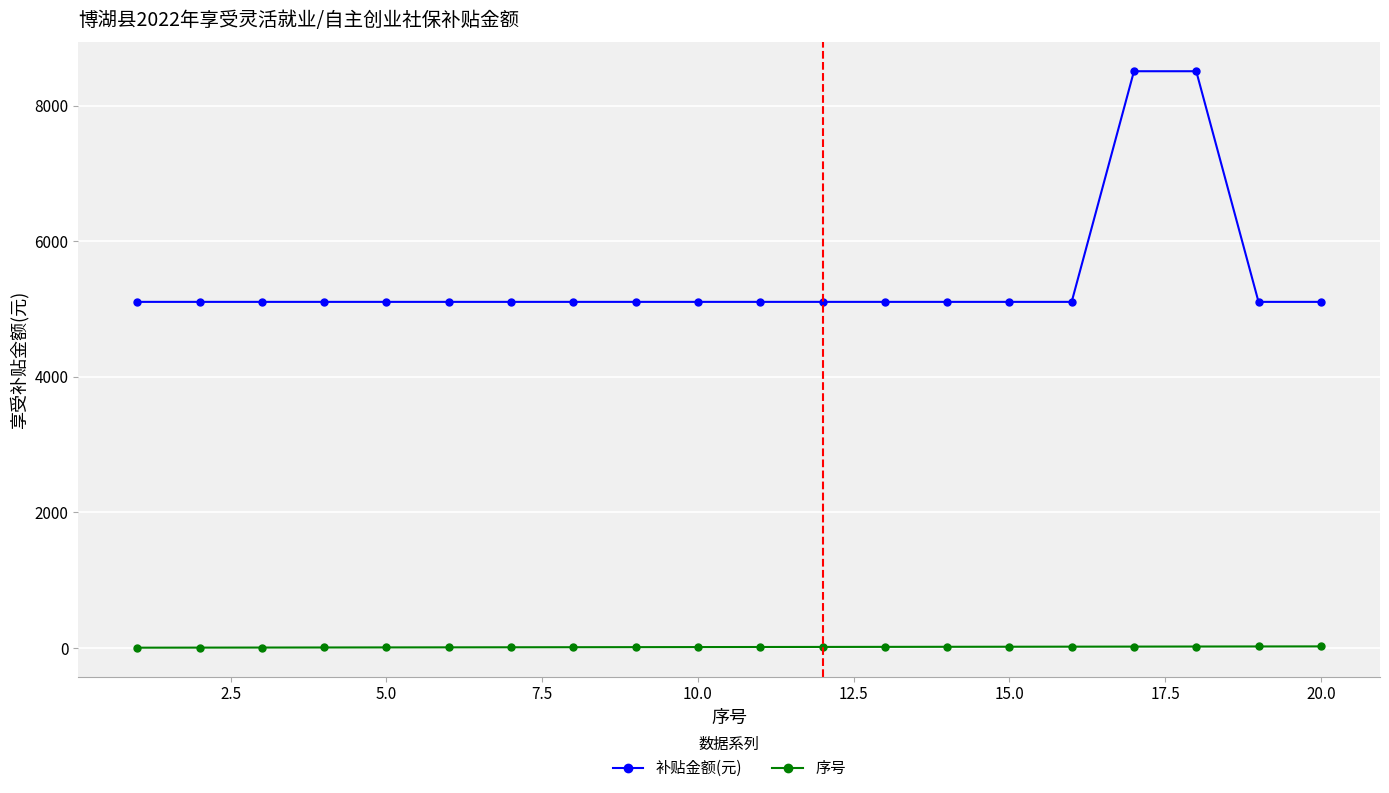

What are all the series names shown in the legend?

补贴金额(元), 序号